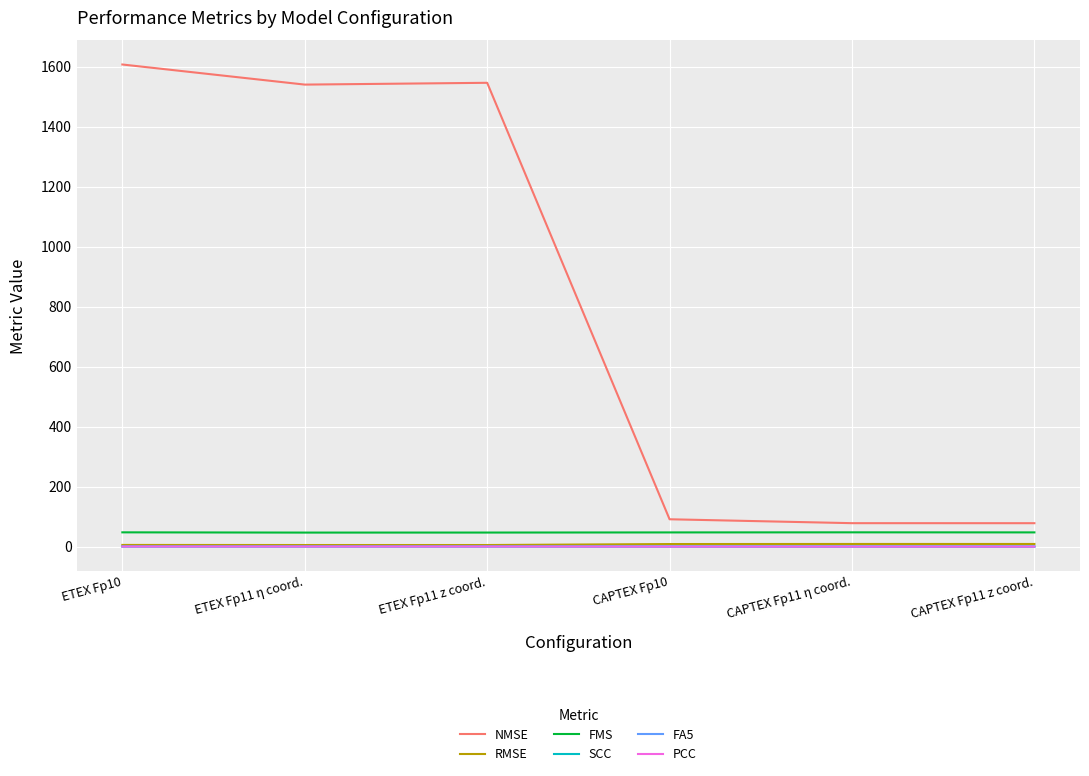

What is the smallest value displayed?

0.3